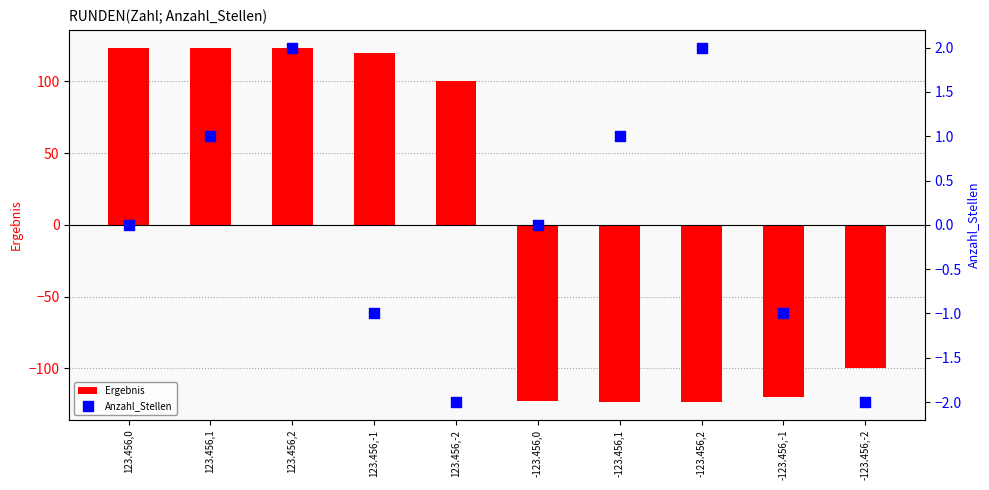

Which series contains the highest Y value?

Ergebnis